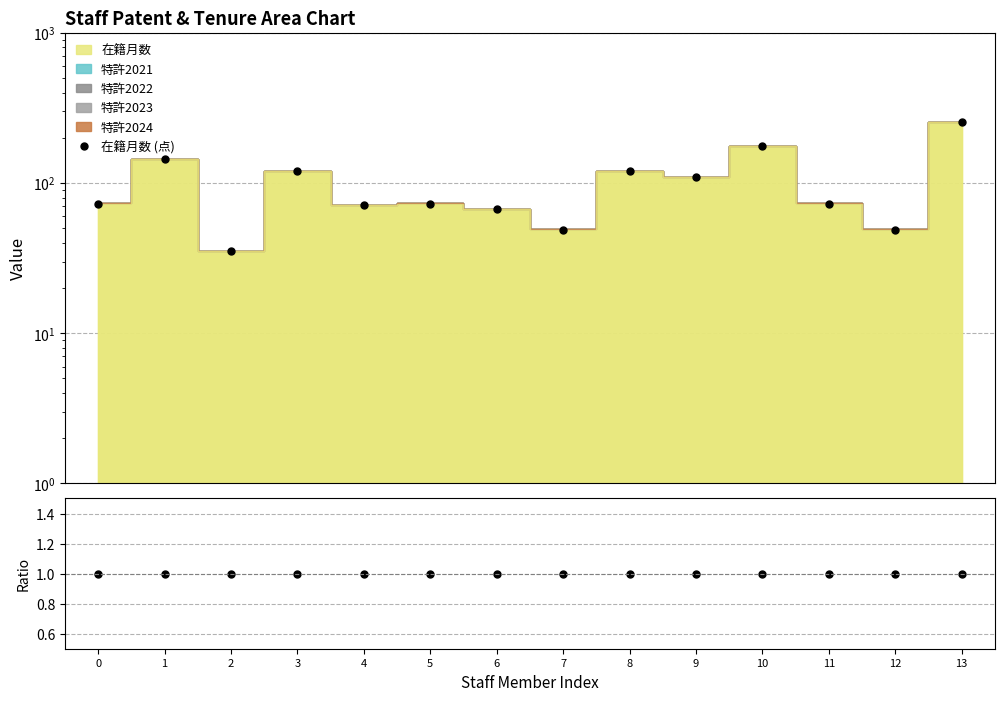

Which label corresponds to the smallest value in the chart?

2